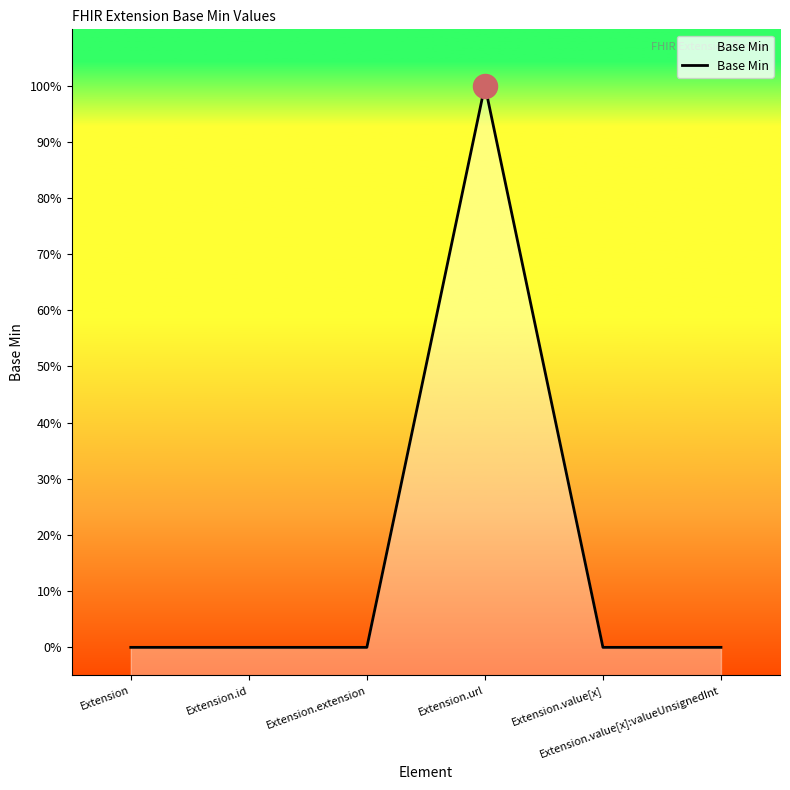

Between Extension.value[x] and Extension, which is larger?

Extension.value[x]